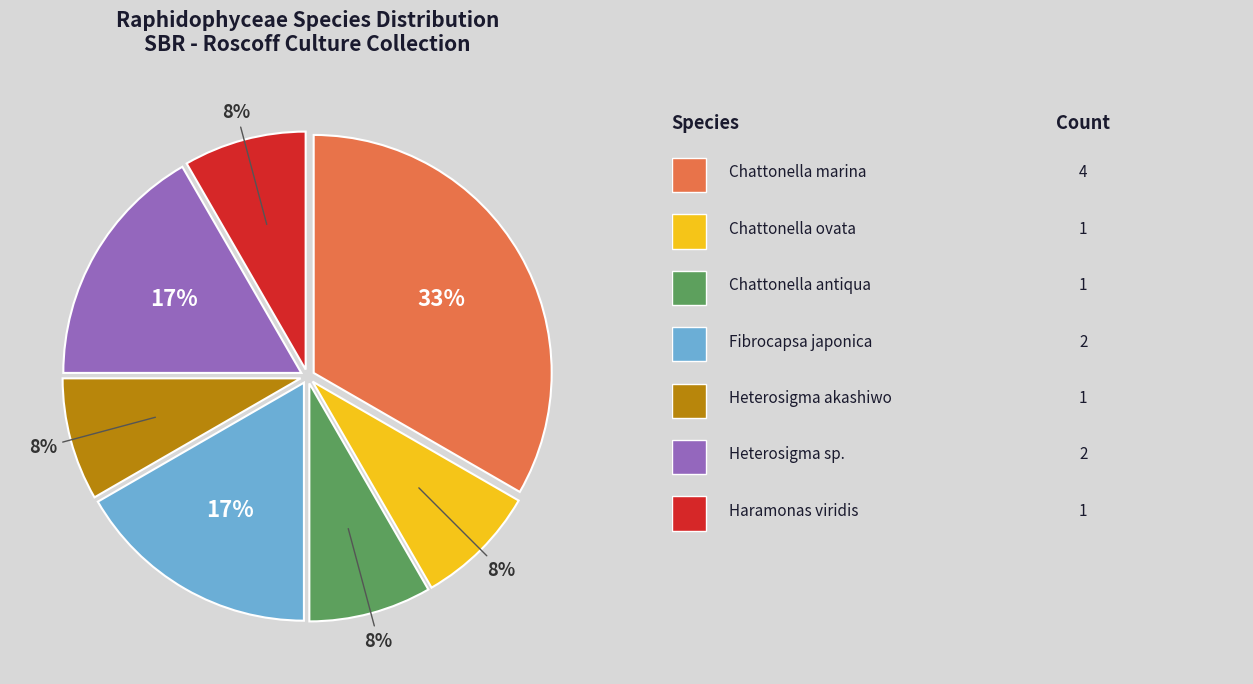

Is there any slice that represents more than half of the pie?

No